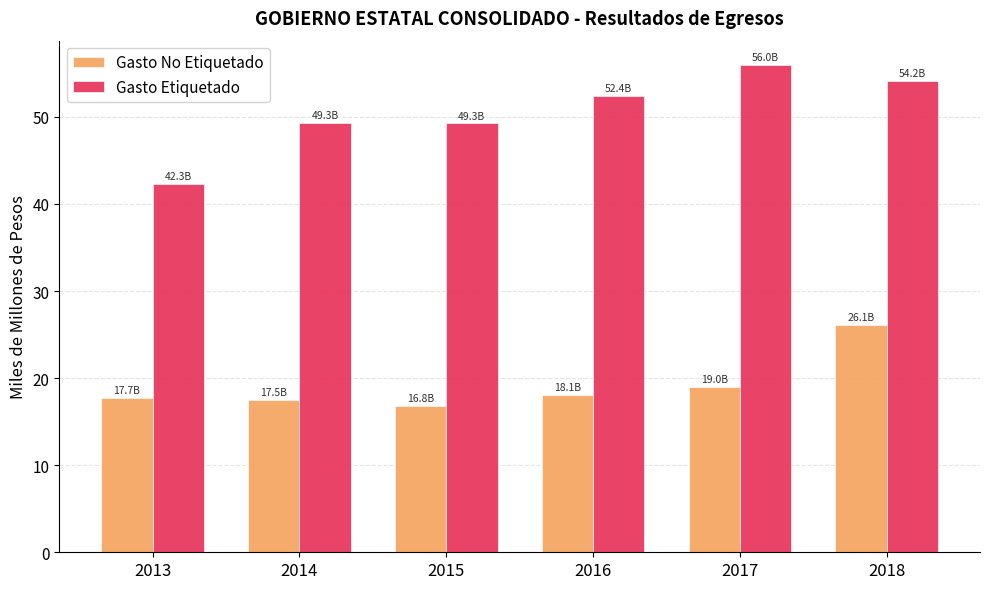

Which series has the widest spread of values?

Gasto Etiquetado